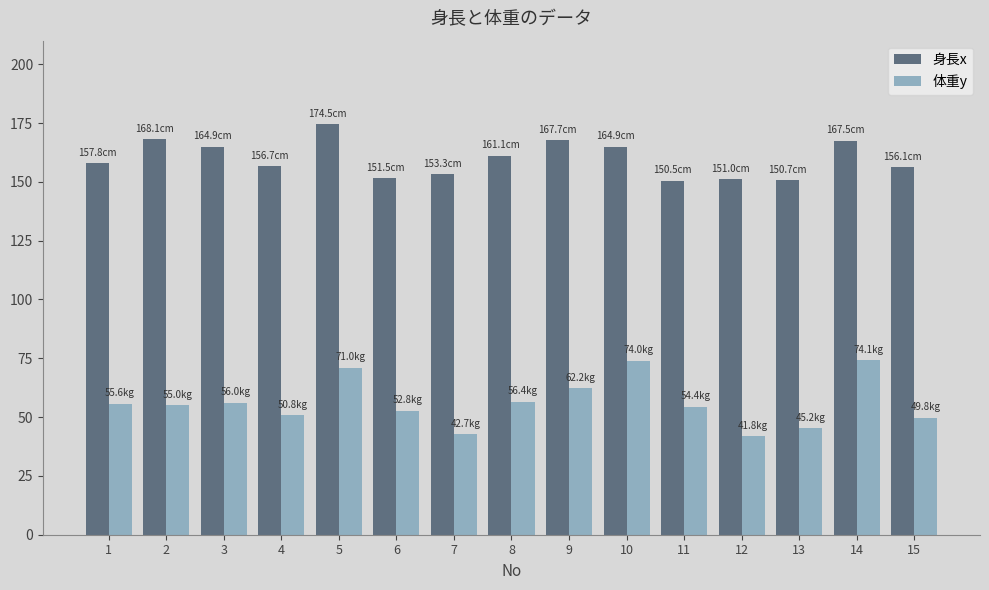

Which series changed the most between 5 and 10?

身長x